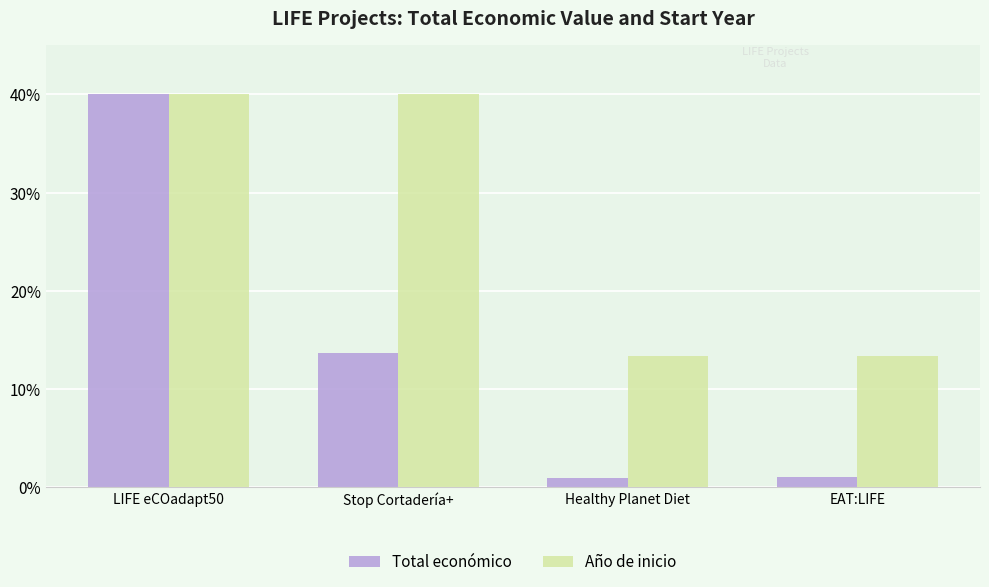

What is the difference between the maximum and minimum values in the Año de inicio series?

26.7